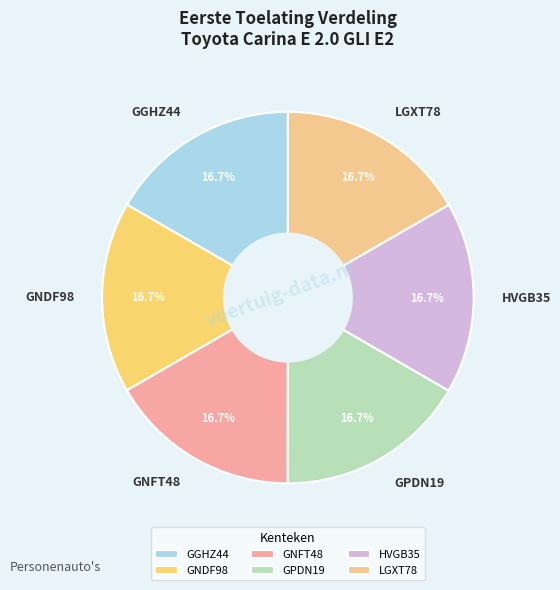

How many slices are in this pie chart?

6